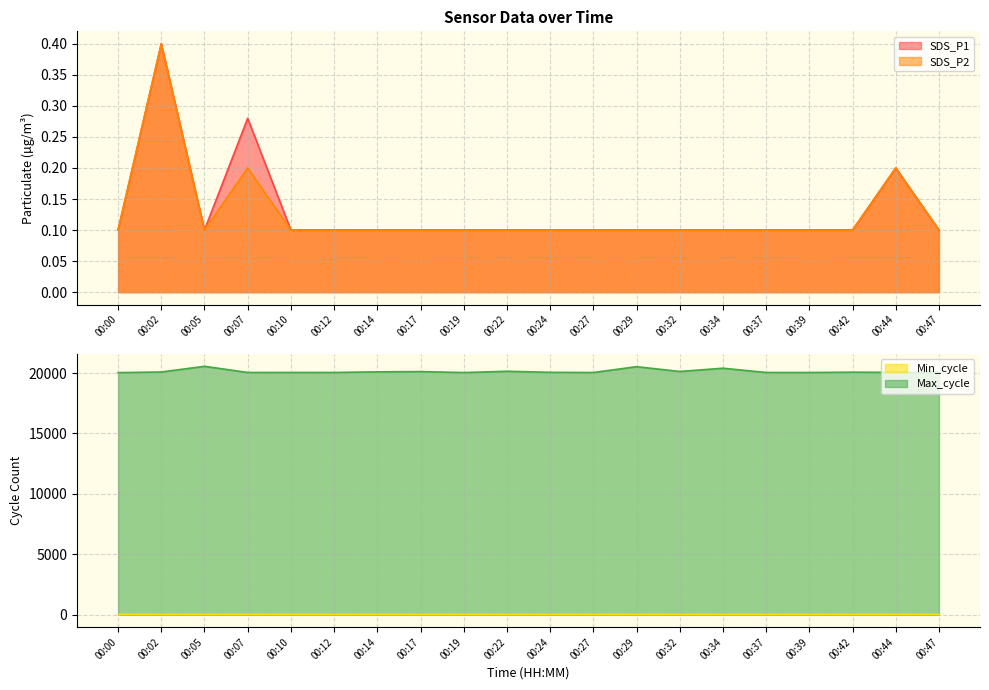

Reading left to right, what are all the values shown in this chart?

SDS_P1: 0.1	0.4	0.1	0.3	0.1	0.1	0.1	0.1	0.1	0.1	0.1	0.1	0.1	0.1	0.1	0.1	0.1	0.1	0.2	0.1
SDS_P2: 0.1	0.4	0.1	0.2	0.1	0.1	0.1	0.1	0.1	0.1	0.1	0.1	0.1	0.1	0.1	0.1	0.1	0.1	0.2	0.1
Min_cycle: 28.0	28.0	29.0	29.0	29.0	28.0	28.0	28.0	28.0	28.0	29.0	29.0	29.0	28.0	28.0	28.0	28.0	28.0	29.0	29.0
Max_cycle: 20034.0	20086.0	20557.0	20048.0	20047.0	20047.0	20099.0	20121.0	20039.0	20147.0	20059.0	20043.0	20527.0	20130.0	20399.0	20046.0	20043.0	20070.0	20051.0	20055.0